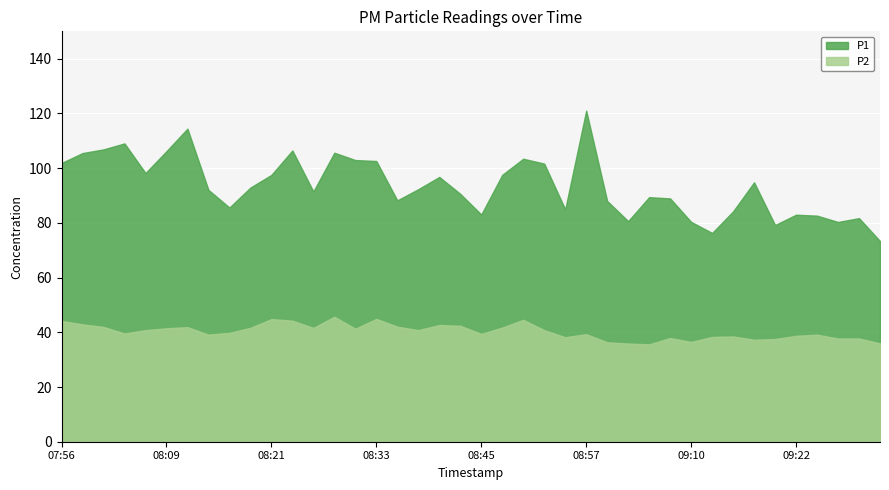

How many lines are shown in the chart?

2